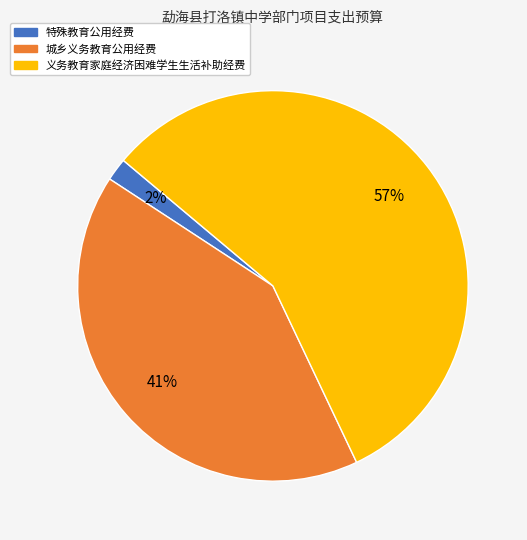

To the nearest percent, what is the difference between the largest and smallest slice percentages?

55%